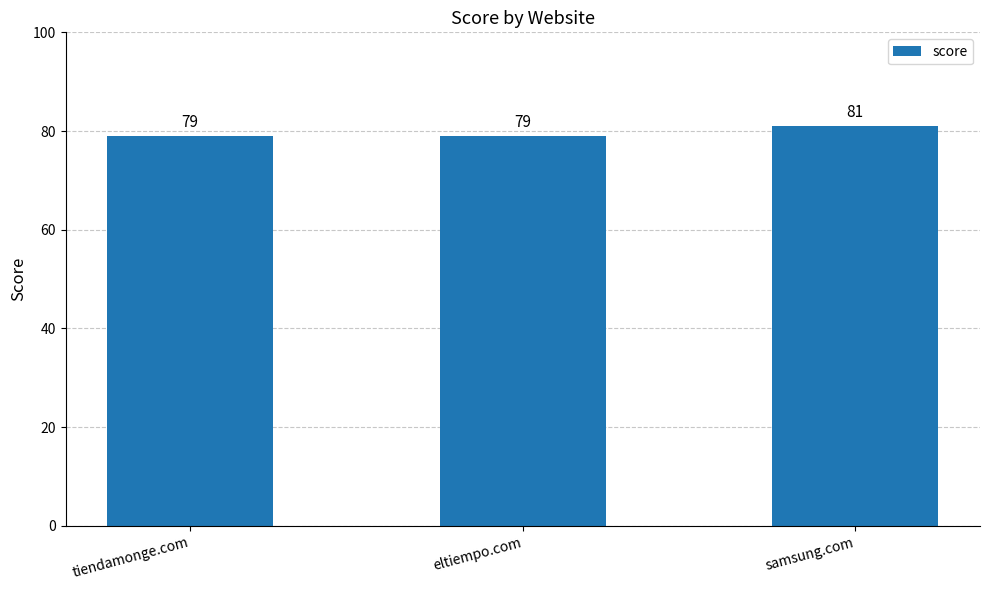

How many bars are there in total?

3